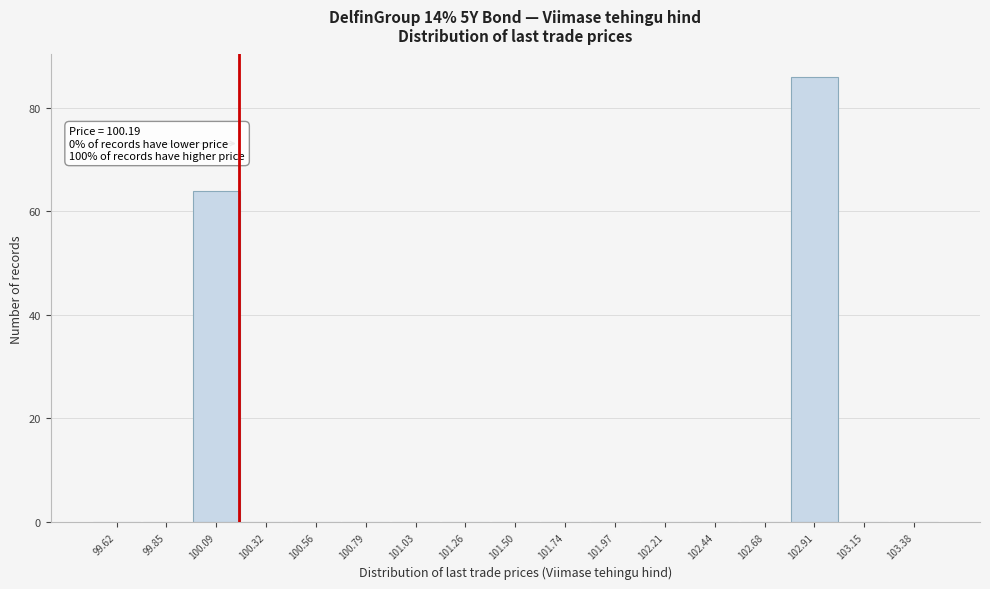

Which range on the x-axis has the tallest bar?

102.80 to 103.05